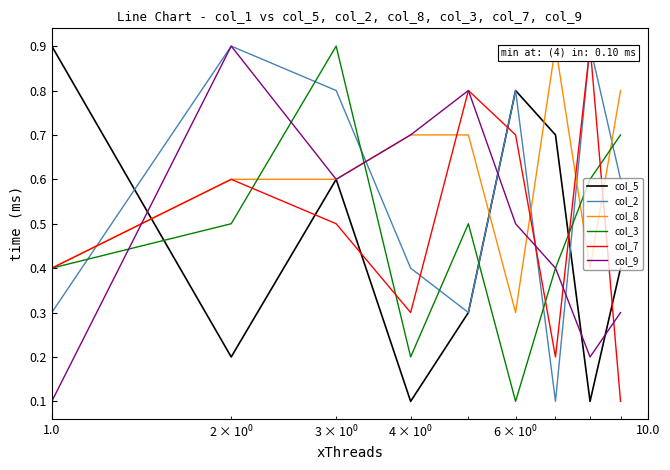

After their last crossing, which series has the higher values: col_7 or col_8?

col_8